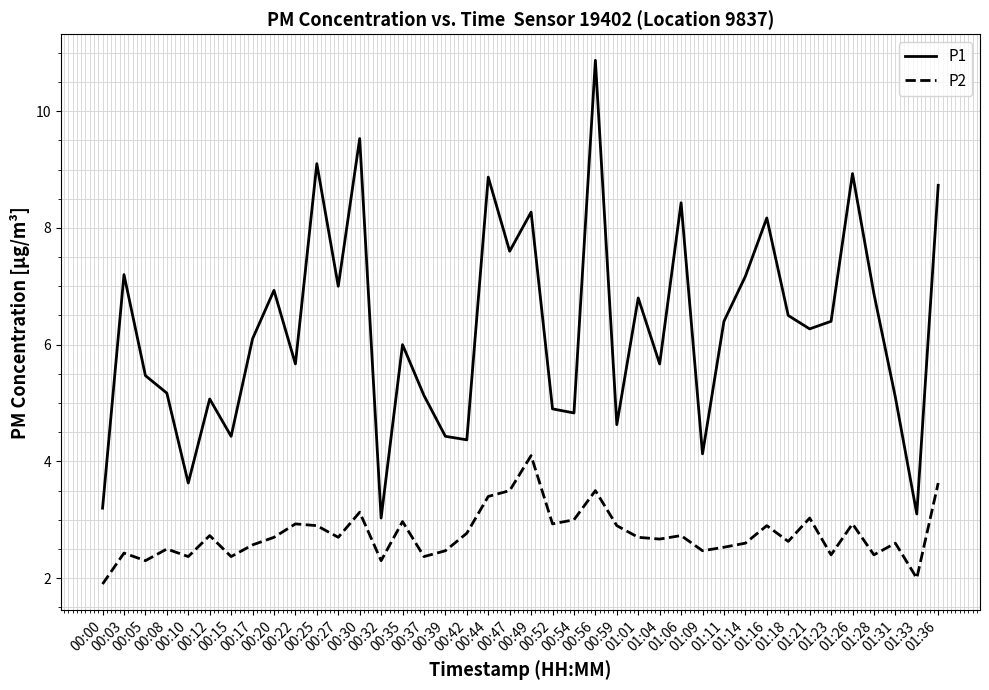

What is the greatest value displayed?

10.9